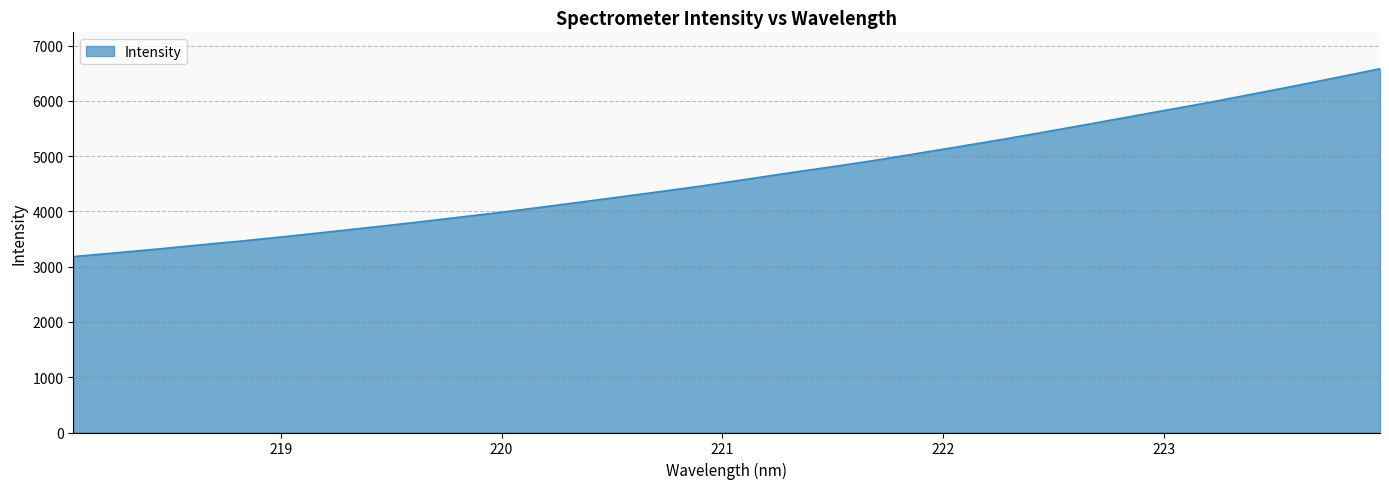

What is the maximum value shown in the chart?

6583.7